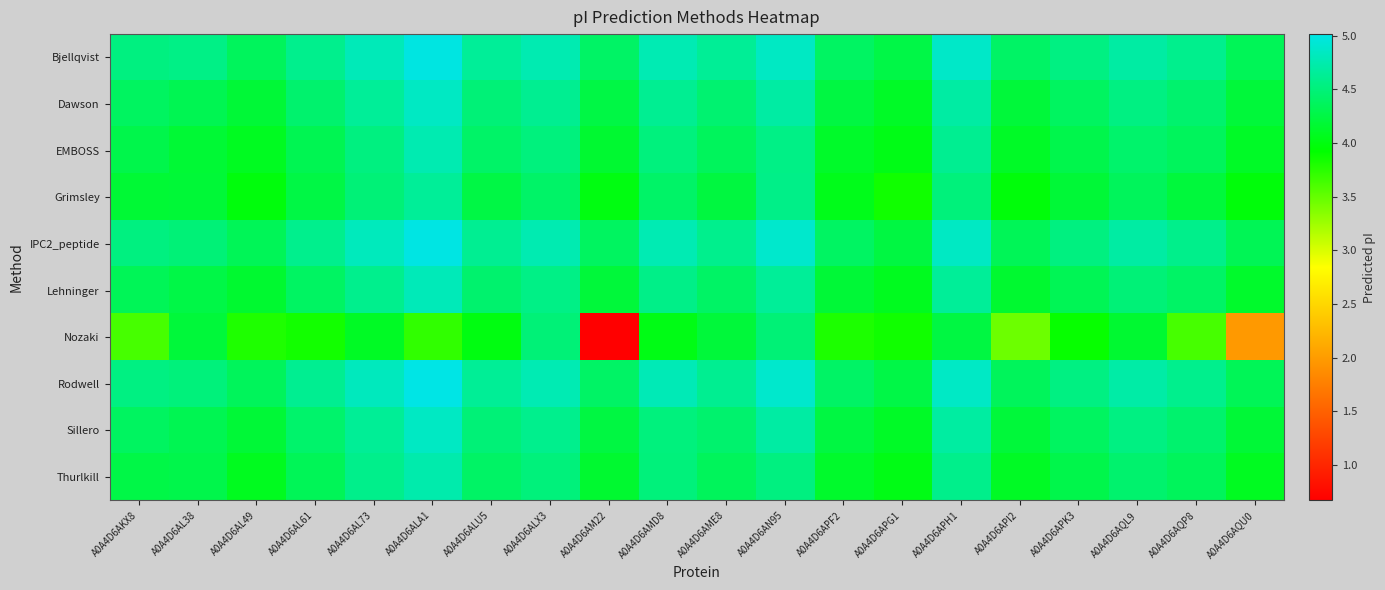

At which category does the chart reach its minimum across all series?

A0A4D6AM22